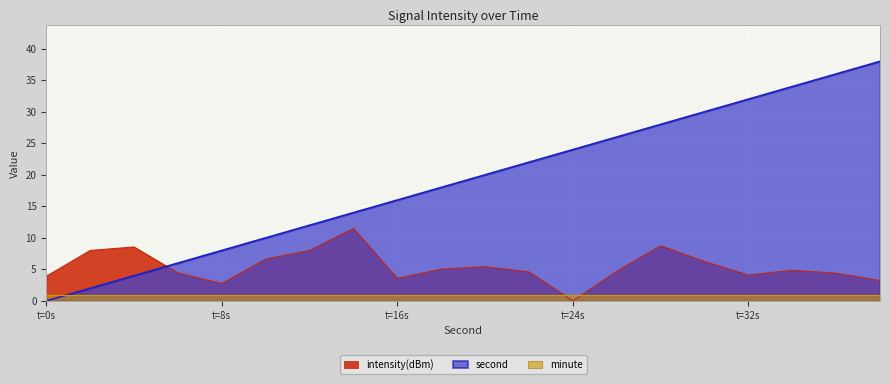

At which label is second closest to 19?

18